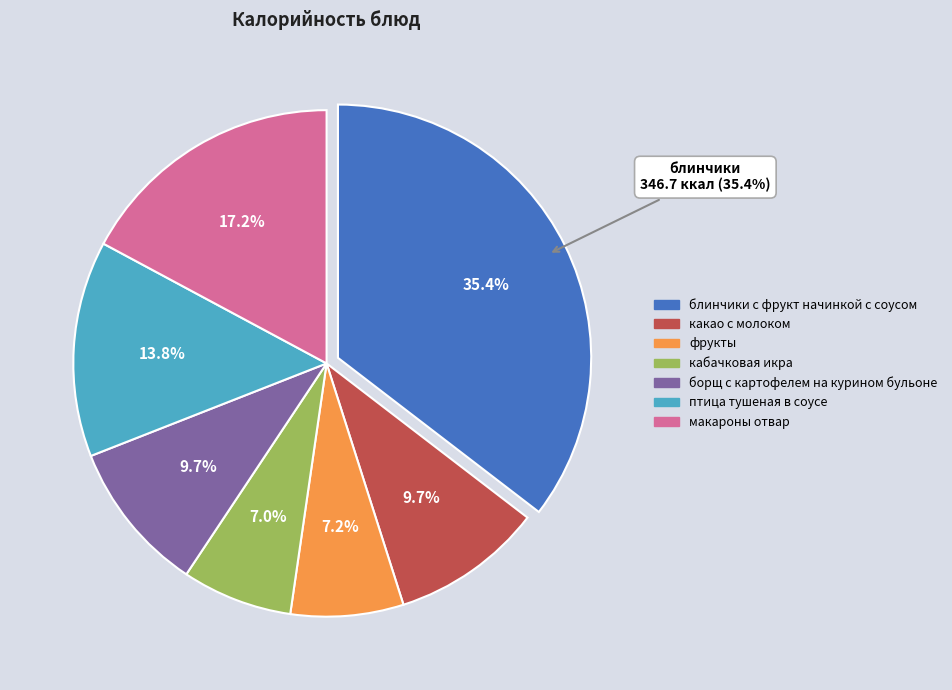

To the nearest percent, what percentage of the pie is фрукты?

7%